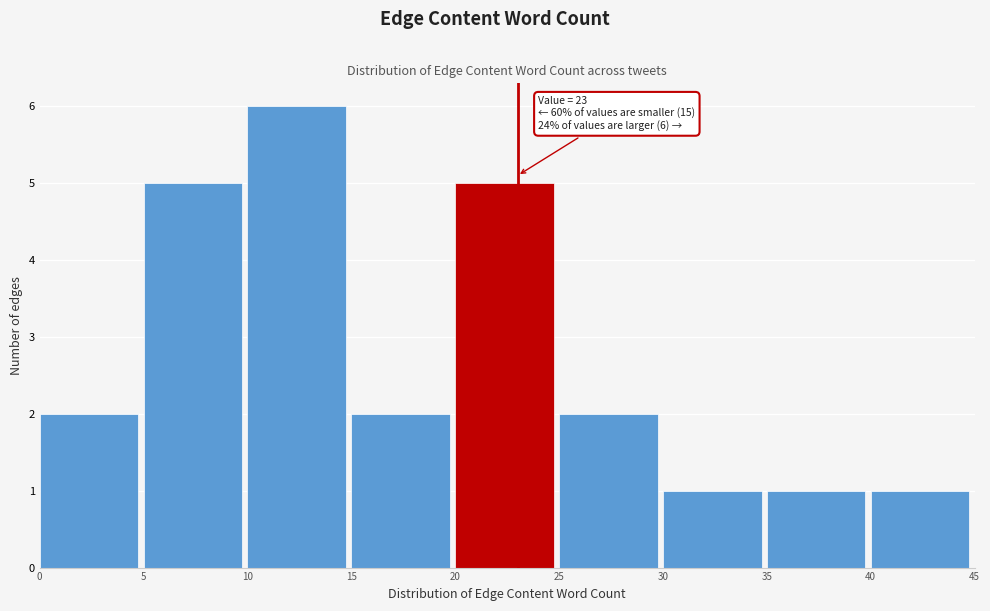

Over which range of the x-axis is the bar tallest?

10 to 15